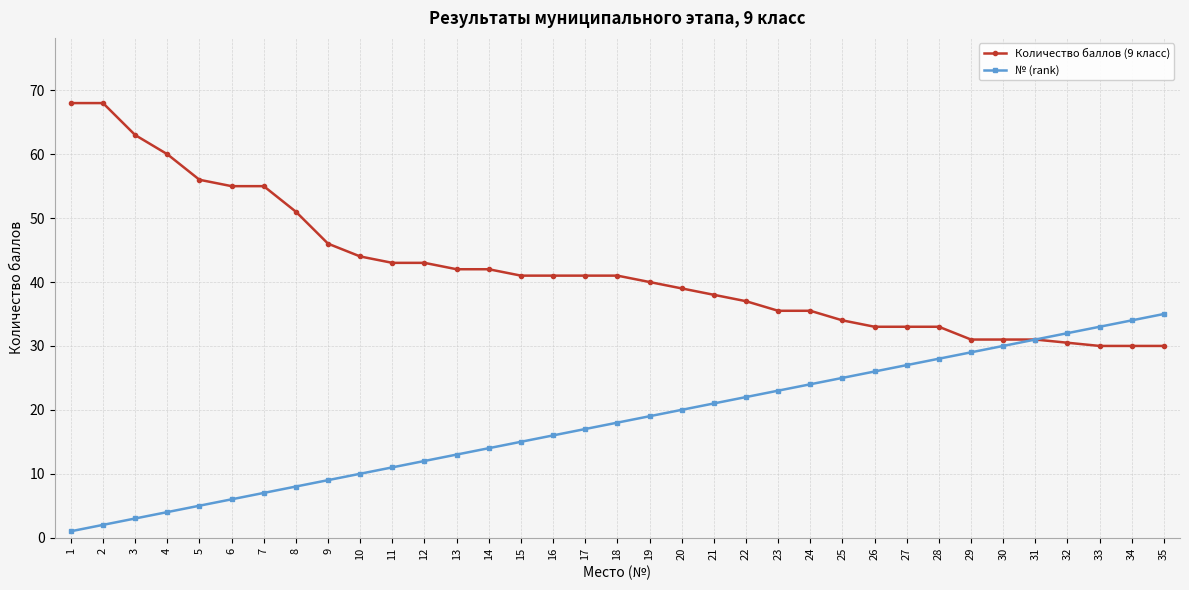

What is the total value across all series at 25?

59.0